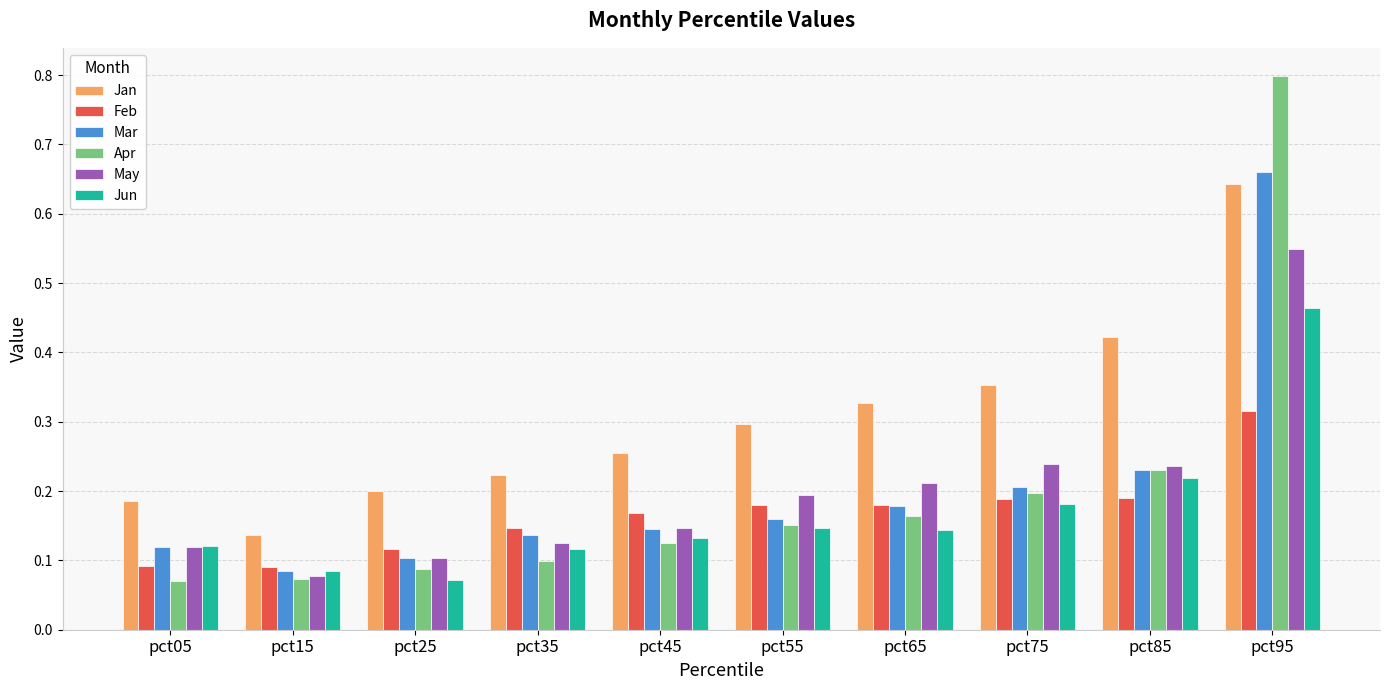

Which series has the largest total across all categories?

Jan